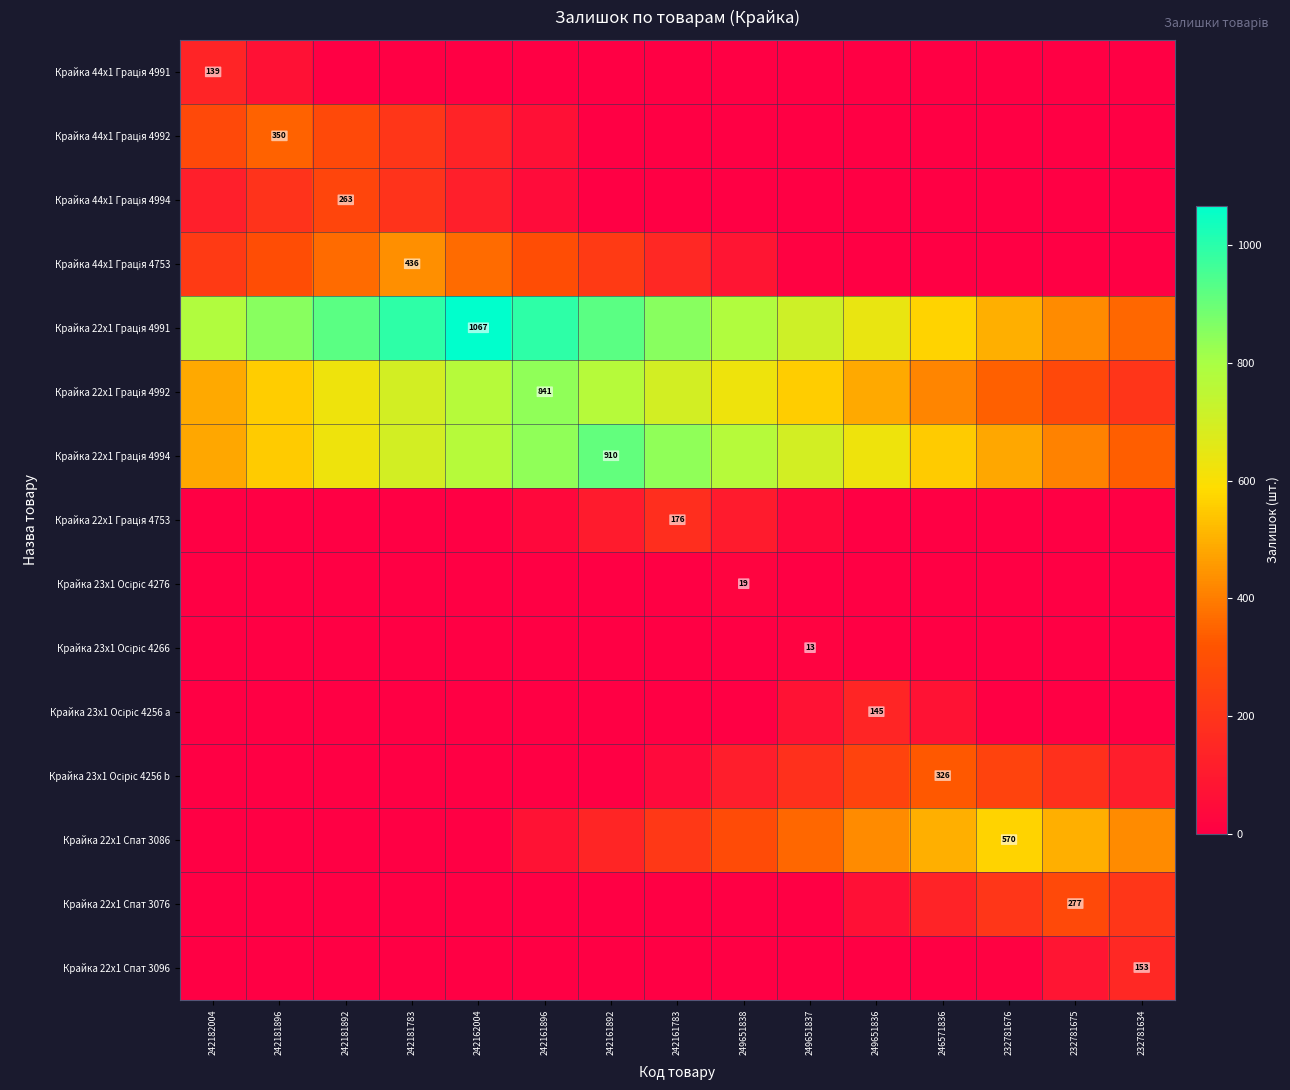

Is the value of Крайка 44x1 Грація 4753 at 232781676 greater than the value of Крайка 44x1 Грація 4994 at 242181892?

No